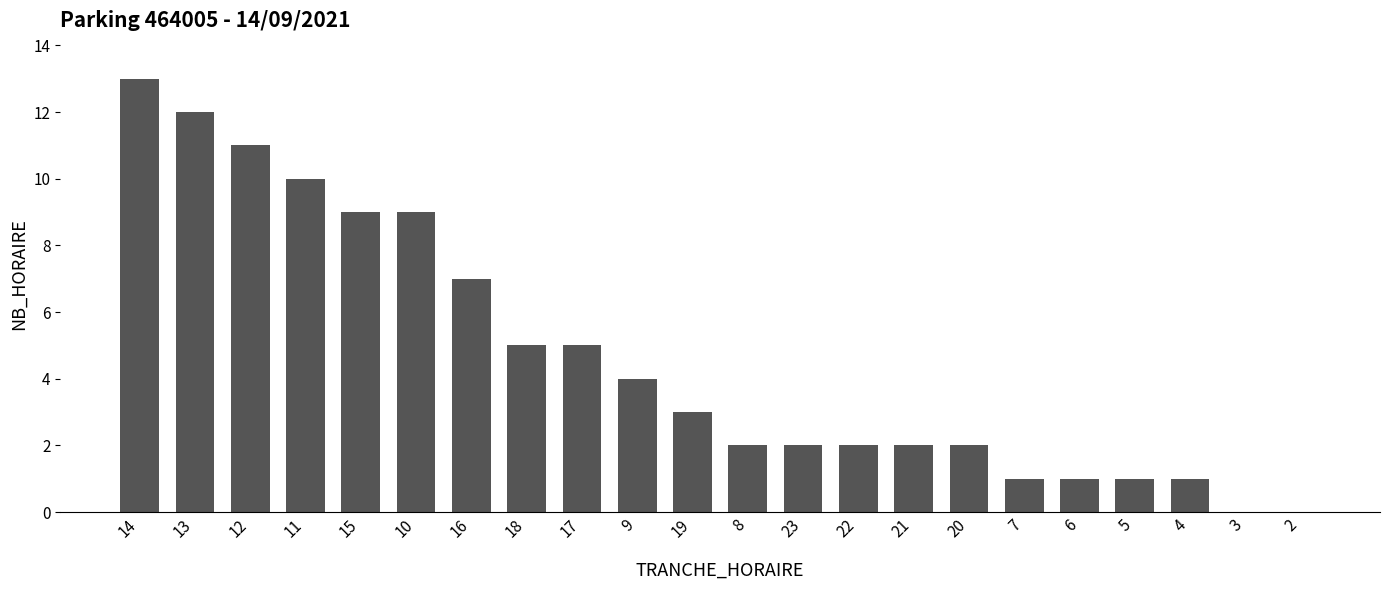

Reading left to right, list all the values displayed in this chart.

13	12	11	10	9	9	7	5	5	4	3	2	2	2	2	2	1	1	1	1	0	0